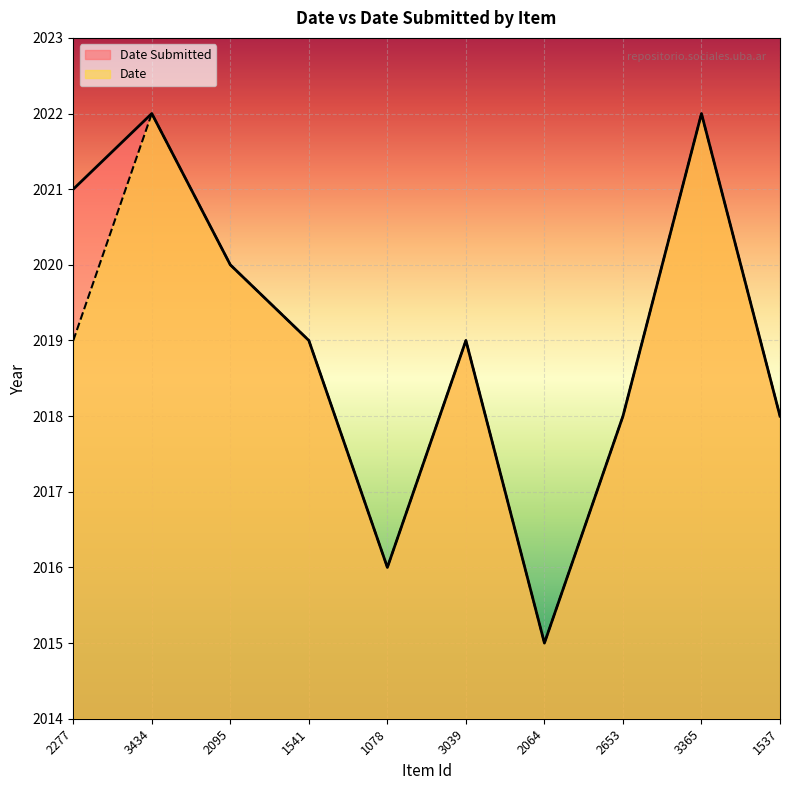

What is the maximum value shown in the chart?

2022